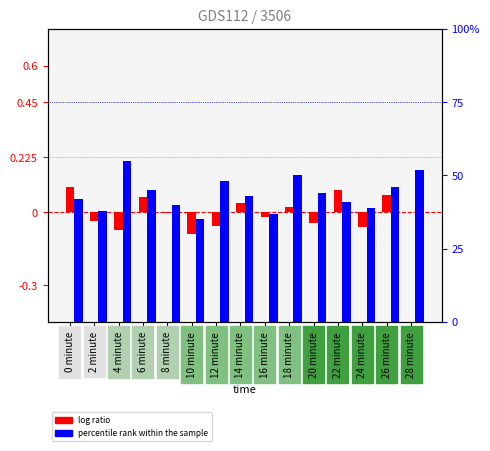

Which label corresponds to the largest value in the chart?

4 minute